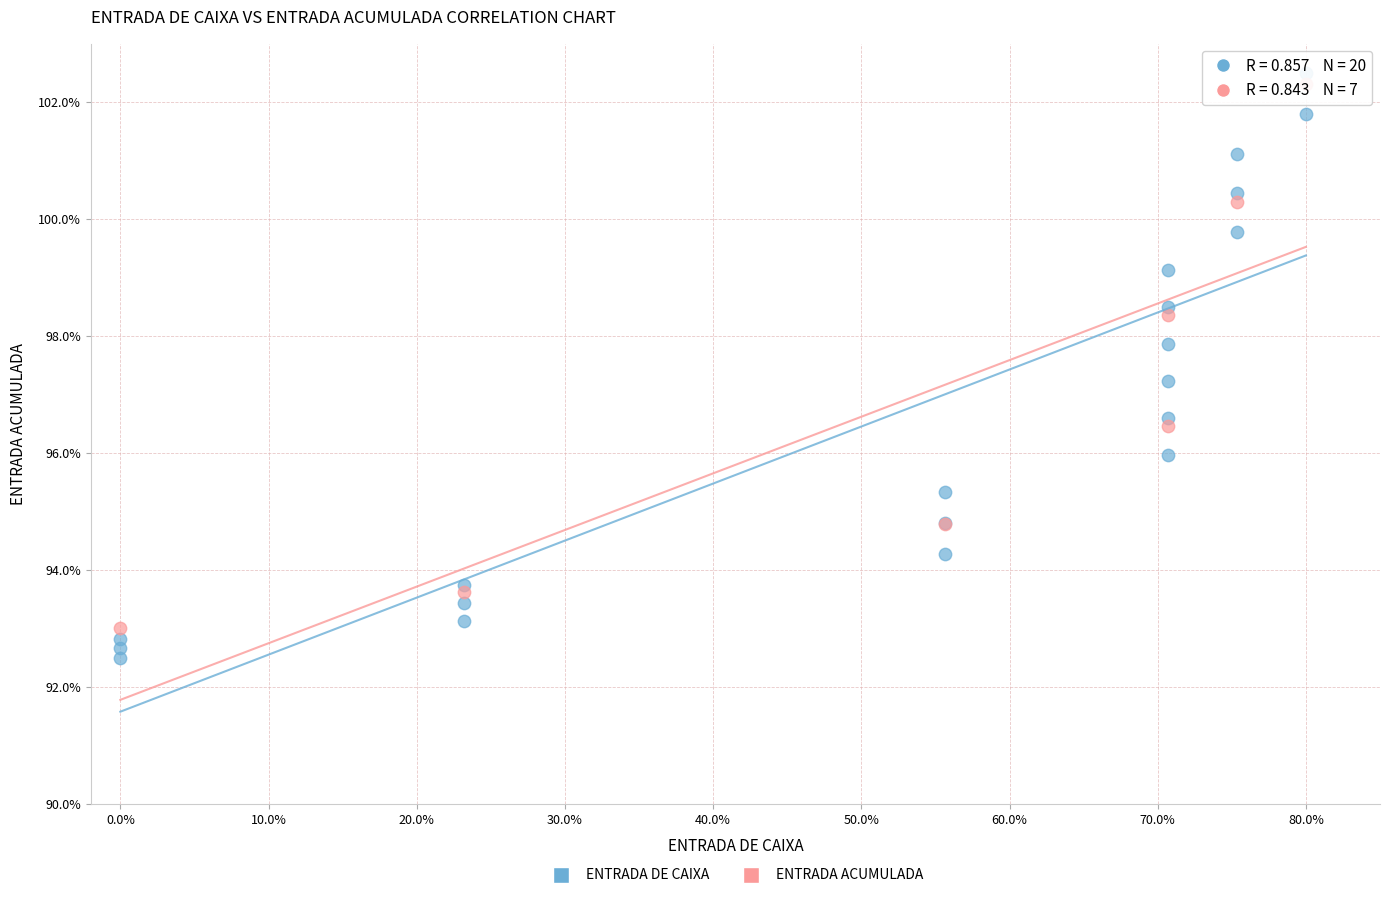

Which series has the widest spread of Y values?

ENTRADA DE CAIXA